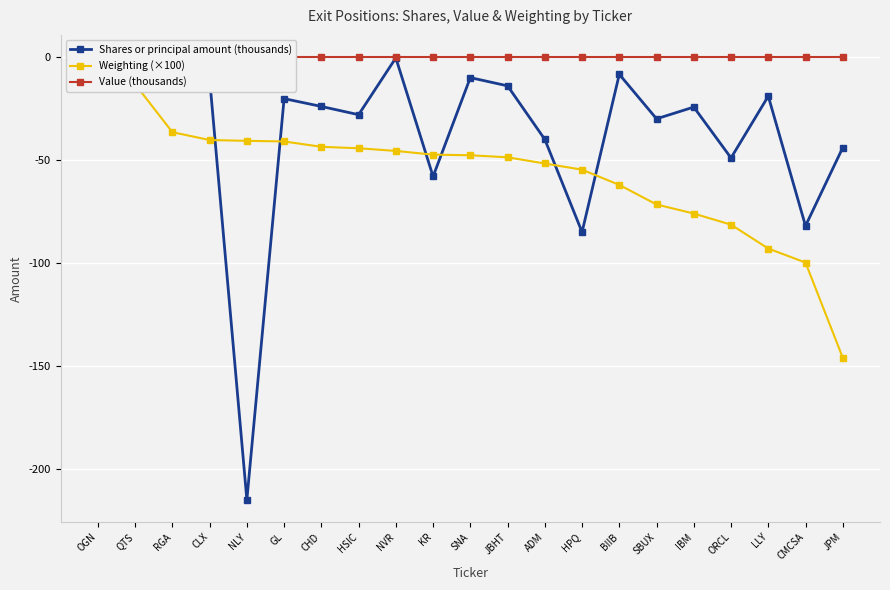

What is the spread (max minus min) of values at BIIB?

62.1